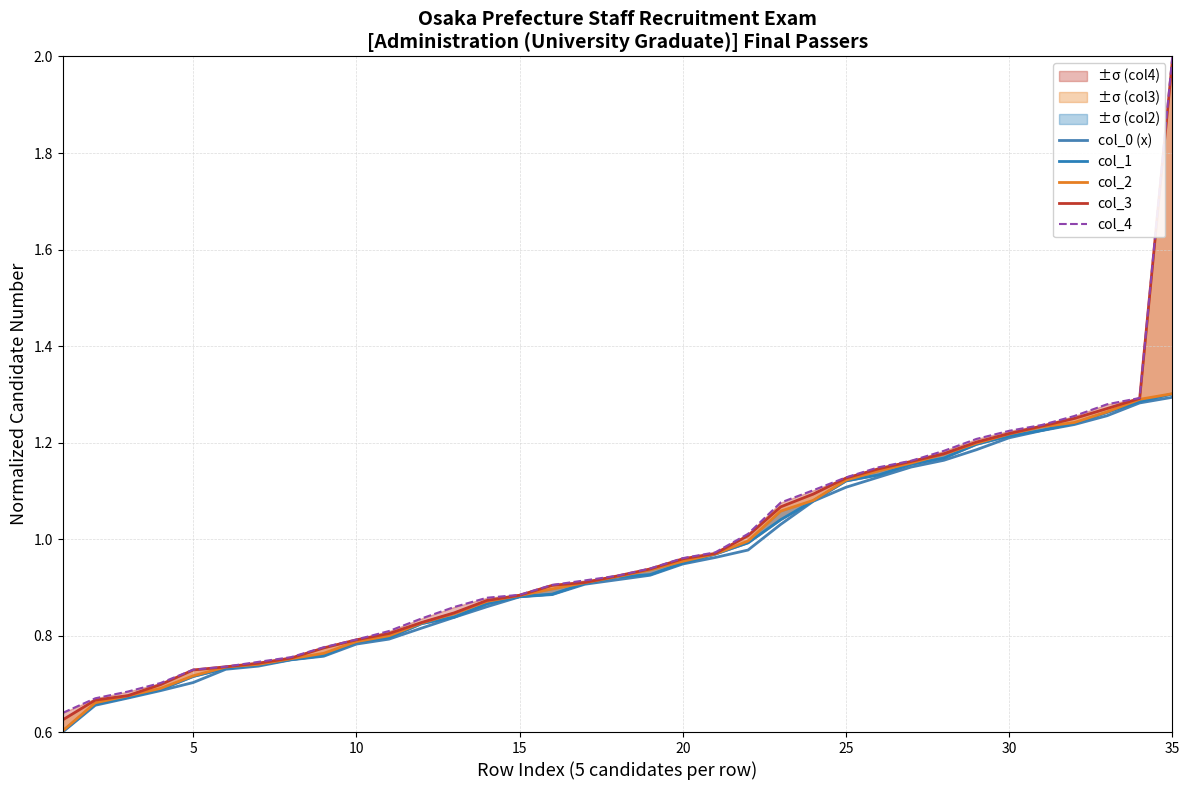

At how many categories does at least one series exceed 1?

14